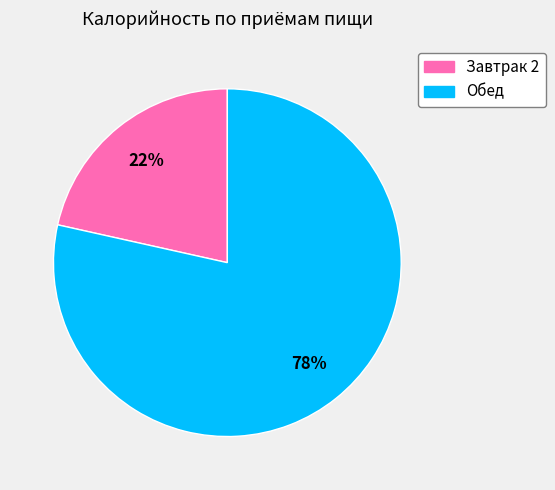

To the nearest percent, what is the average slice percentage?

50%